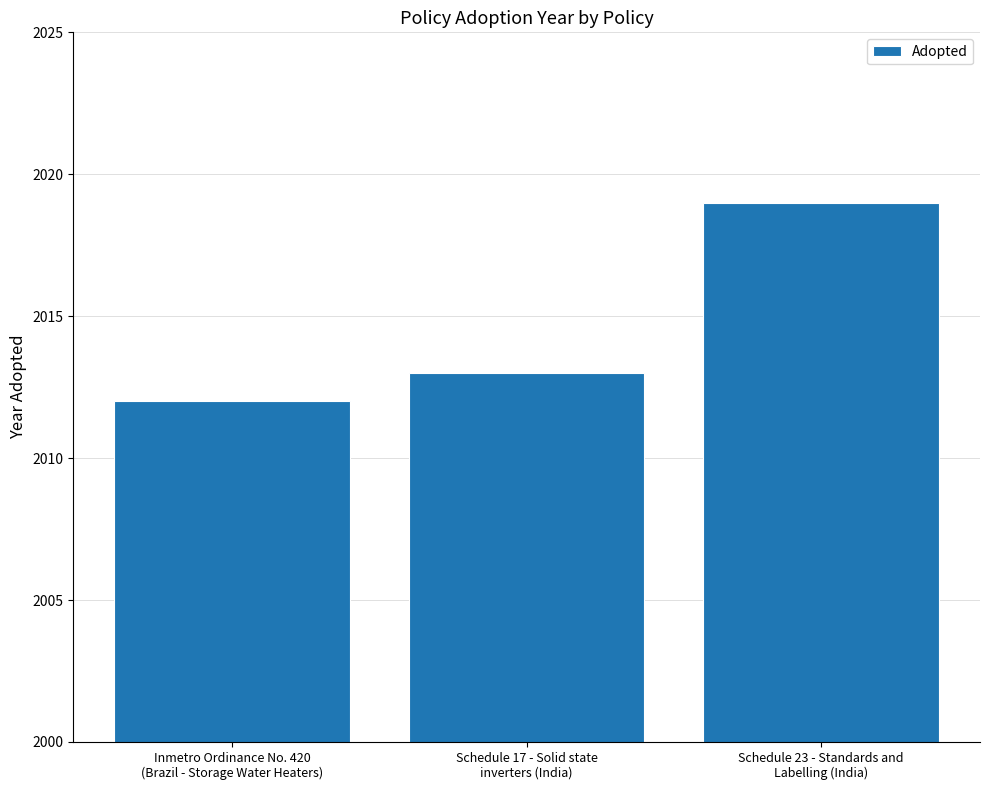

What is the average value?

2015